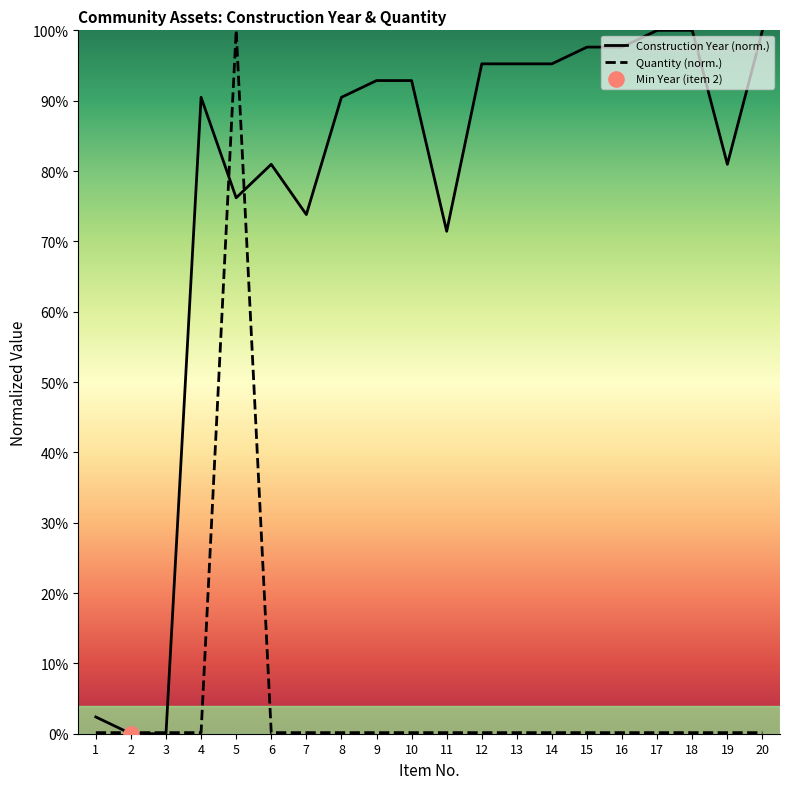

Which series contains the highest Y value?

Construction Year